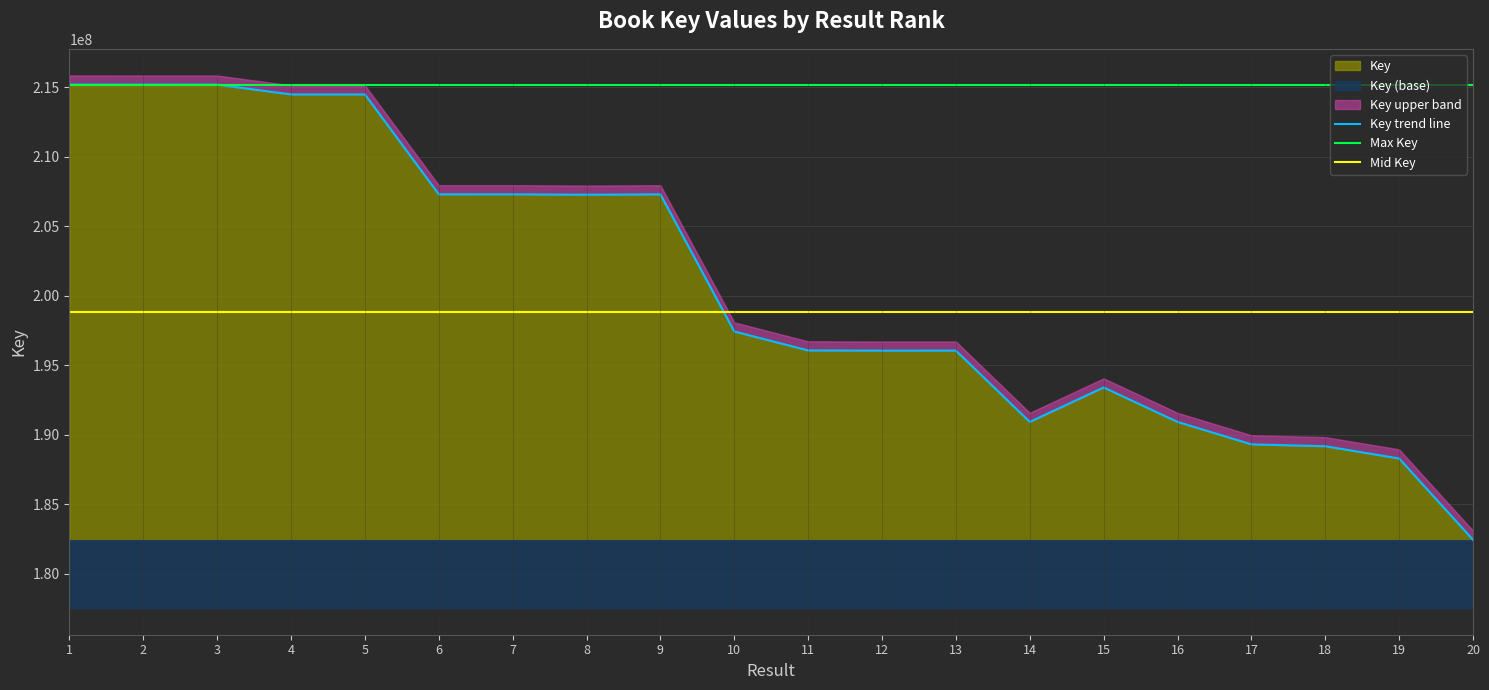

List the labels in order of value, smallest first.

20, 19, 18, 17, 16, 14, 15, 13, 12, 11, 10, 8, 9, 7, 6, 4, 5, 3, 2, 1